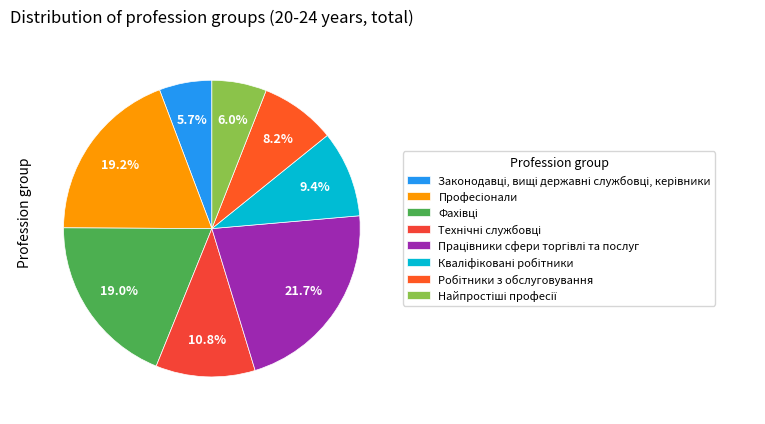

Combined, do Фахівці and Професіонали account for over 50%?

No